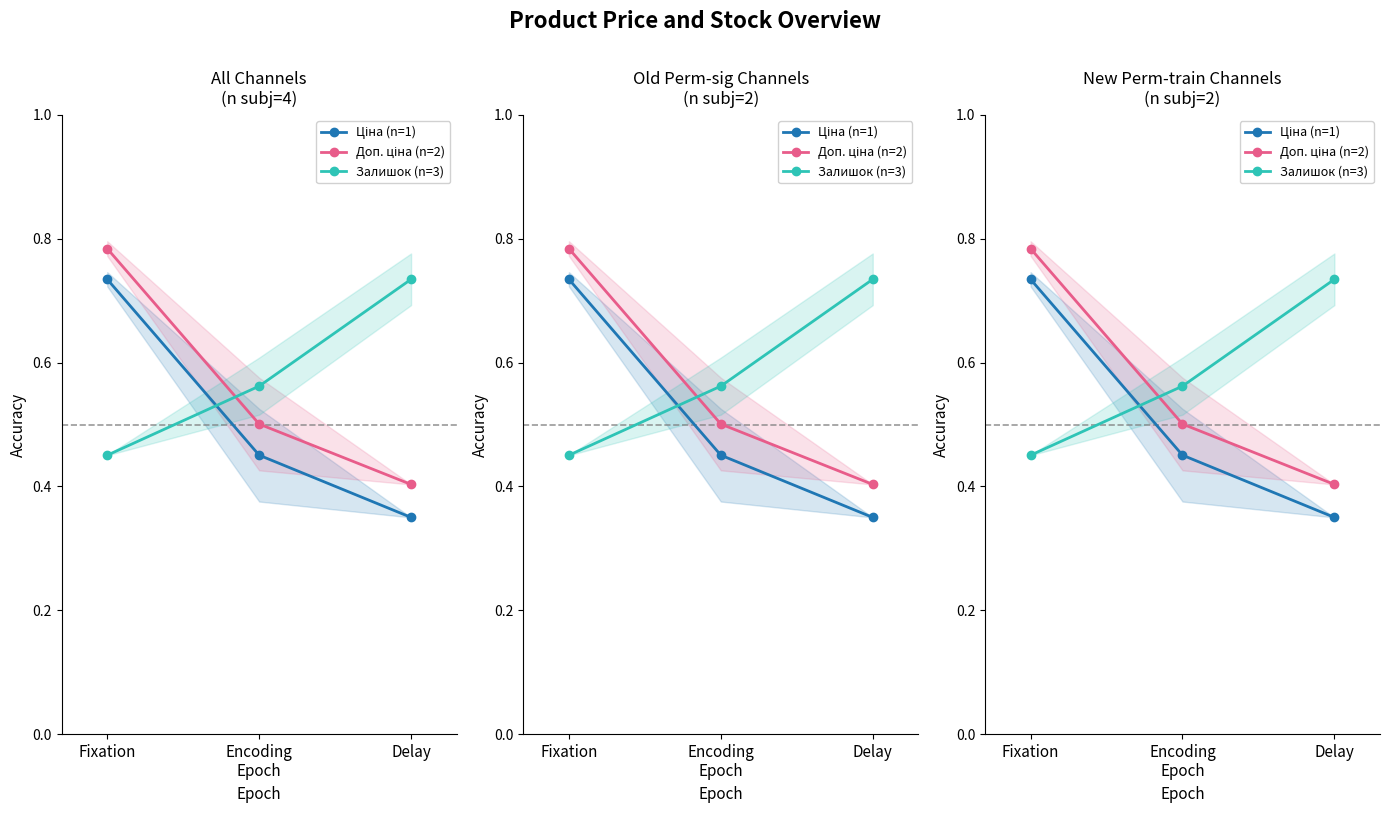

Which series has the largest range (max minus min)?

Ціна (n=1)